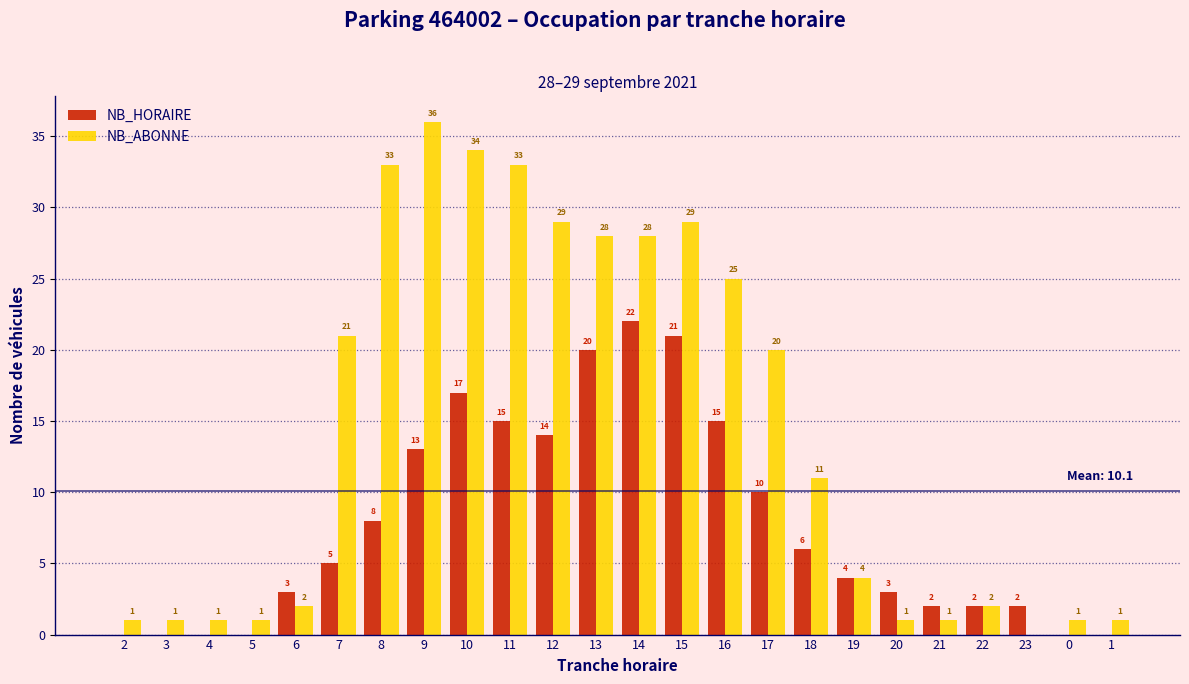

Reading right to left, list all the values displayed in this chart.

NB_HORAIRE: 1=0	0=0	23=2	22=2	21=2	20=3	19=4	18=6	17=10	16=15	15=21	14=22	13=20	12=14	11=15	10=17	9=13	8=8	7=5	6=3	5=0	4=0	3=0	2=0
NB_ABONNE: 1=1	0=1	23=0	22=2	21=1	20=1	19=4	18=11	17=20	16=25	15=29	14=28	13=28	12=29	11=33	10=34	9=36	8=33	7=21	6=2	5=1	4=1	3=1	2=1